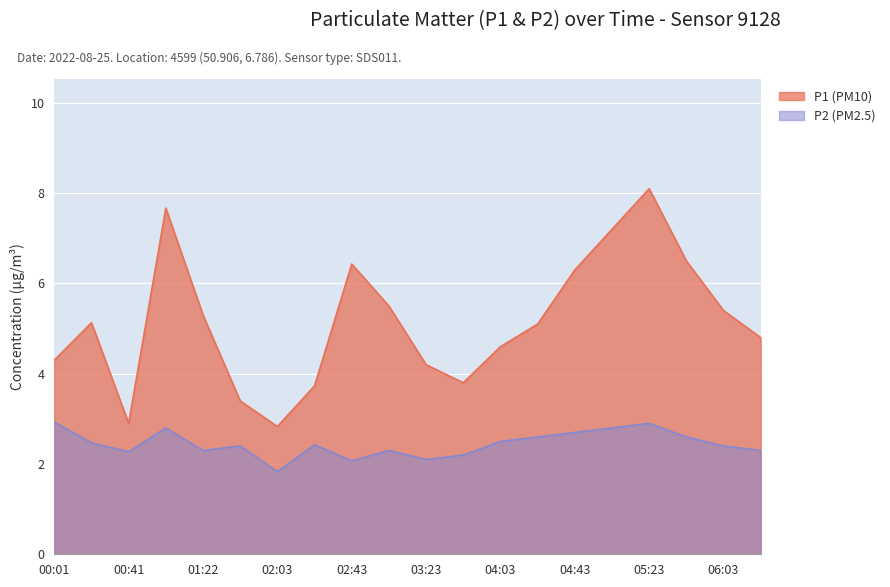

What is the label of the 4th point from the left?

01:01